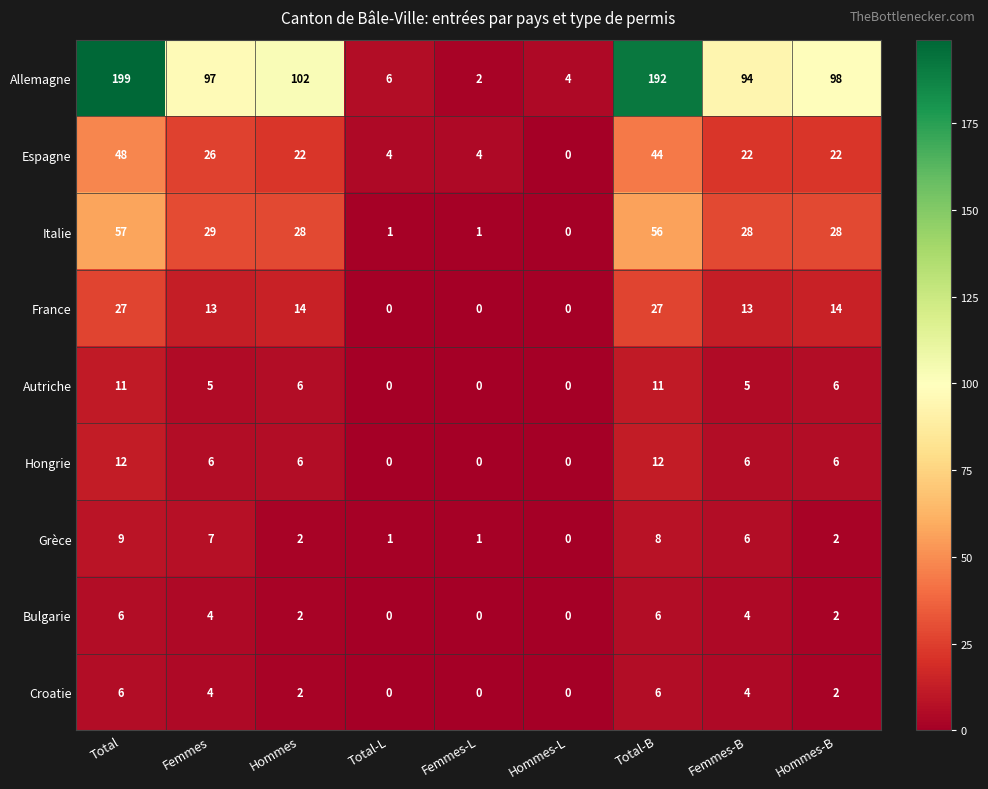

What is the sum of all Allemagne values?

794